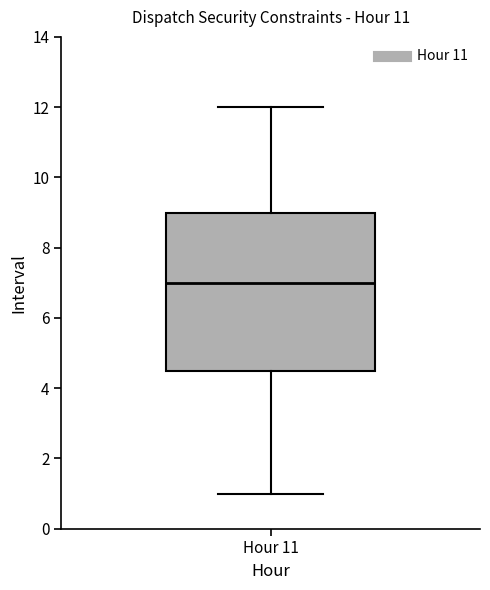

Transcribe this box plot: give where the median line is, the range the box spans, and where the two whiskers end, as read against the y-axis. The values are not printed on the chart, so give them approximately, as read against the axis.

median 7.0, box 4.6 to 9.0, whiskers 1.0 to 12.0